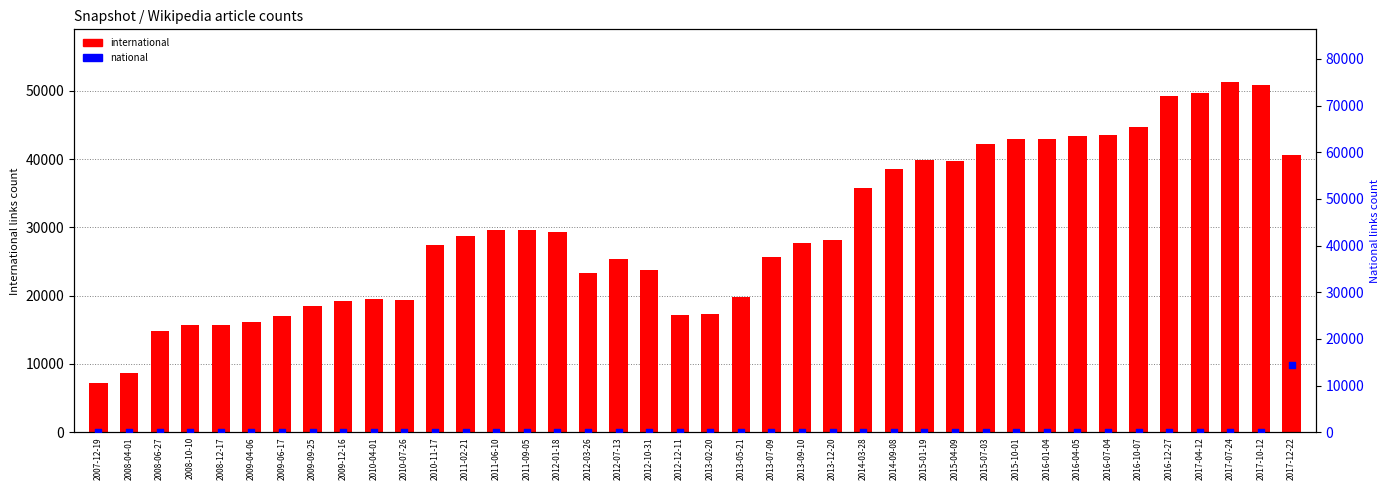

Which series contains the highest Y value?

international